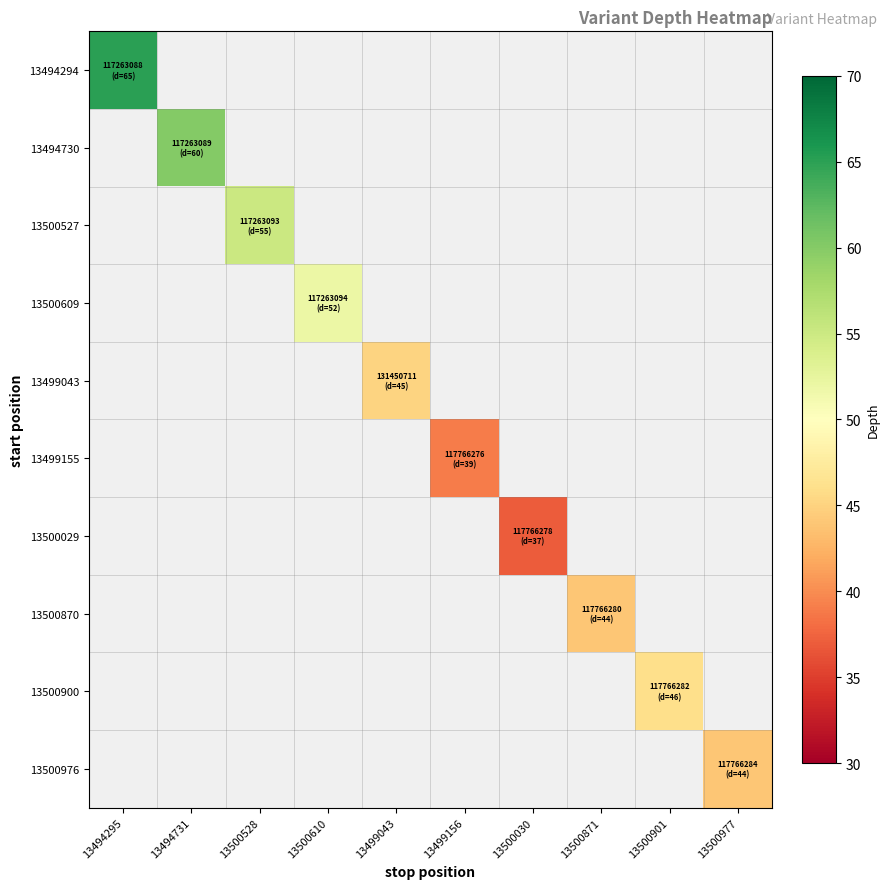

Is the value of 13494294 at 13500901 greater than the value of 13500870 at 13500871?

No